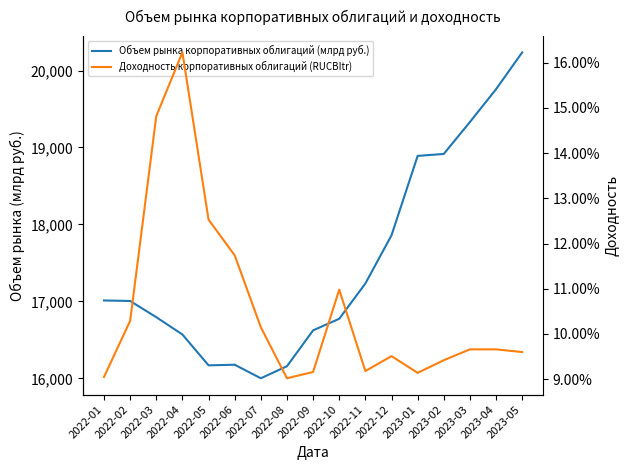

In Объем рынка корпоративных облигаций (млрд руб.), how many points are lower than both neighbors (excluding endpoints)?

2